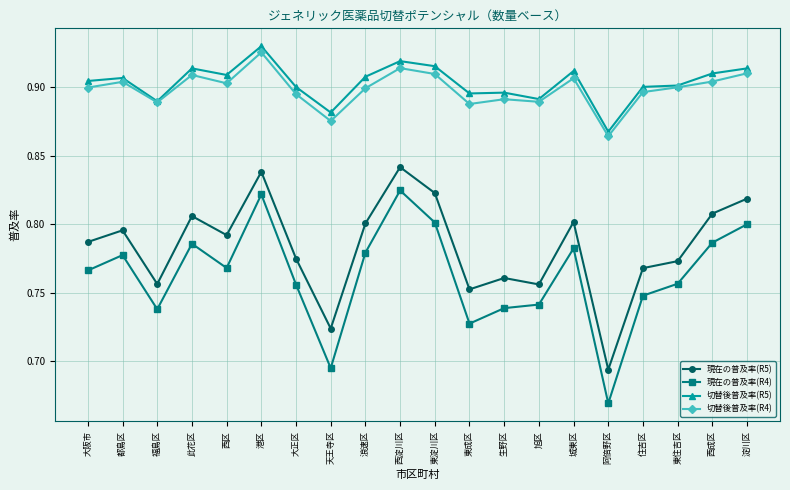

How many lines are shown in the chart?

4